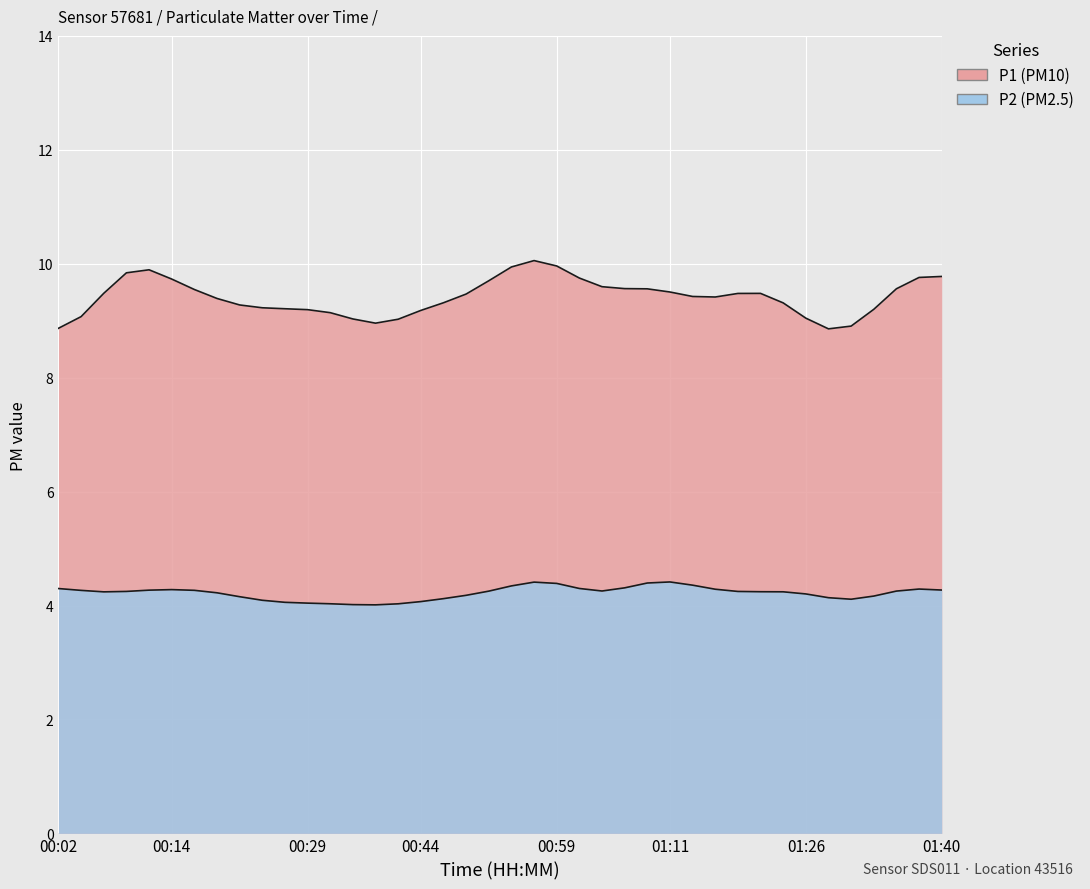

What value does the P2 series have at 00:16?

4.3